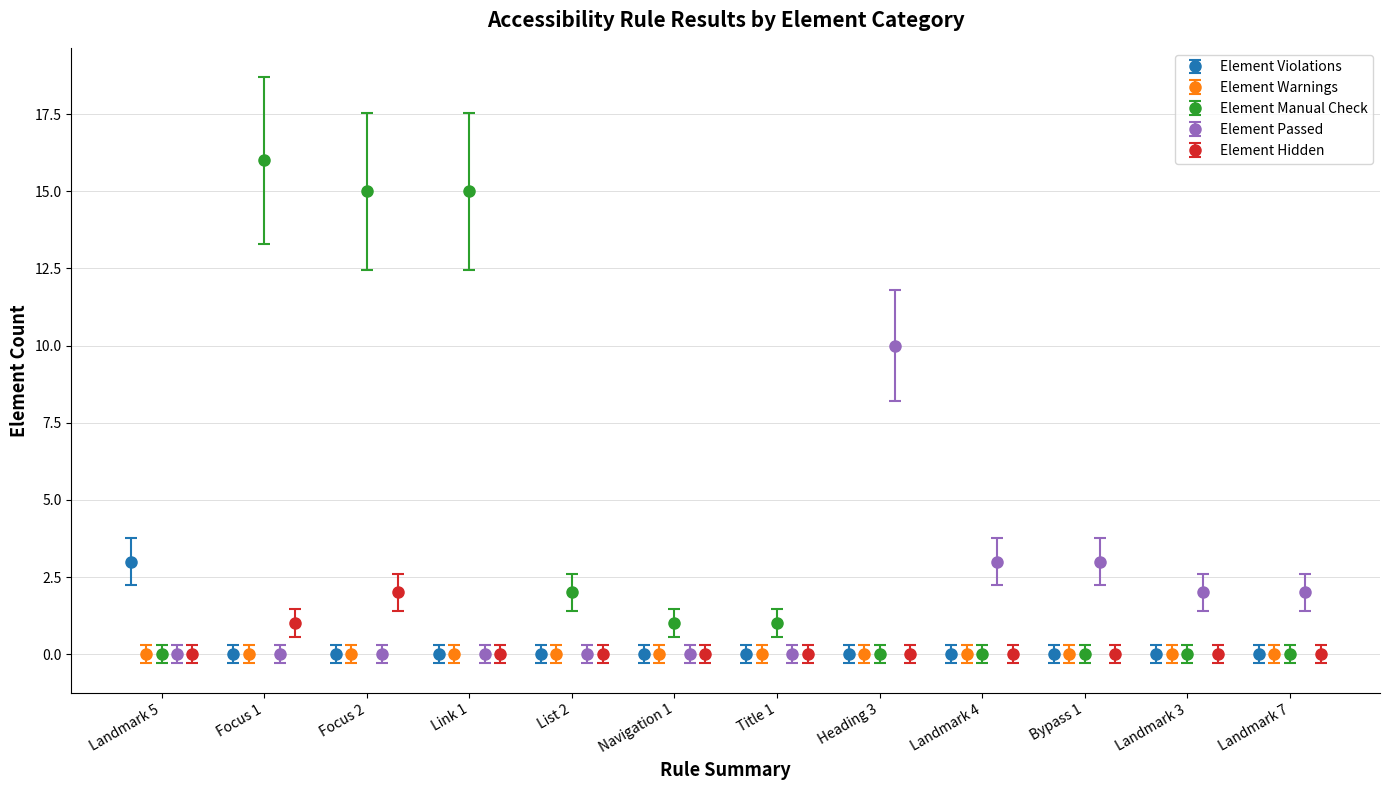

What is the maximum value for Element Violations?

3